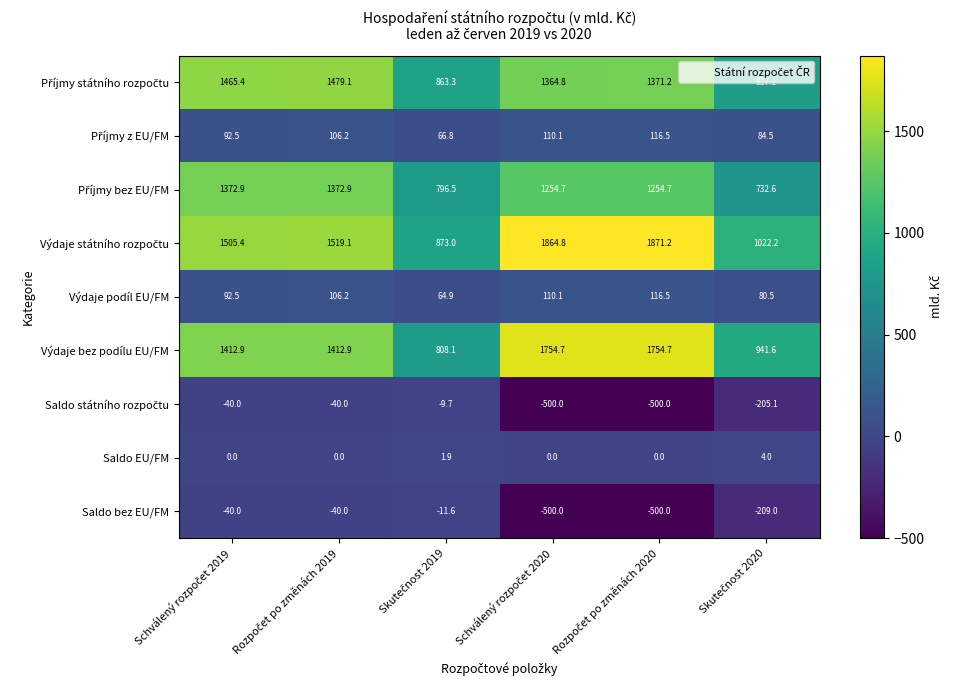

At how many categories does at least one series exceed 1258?

4